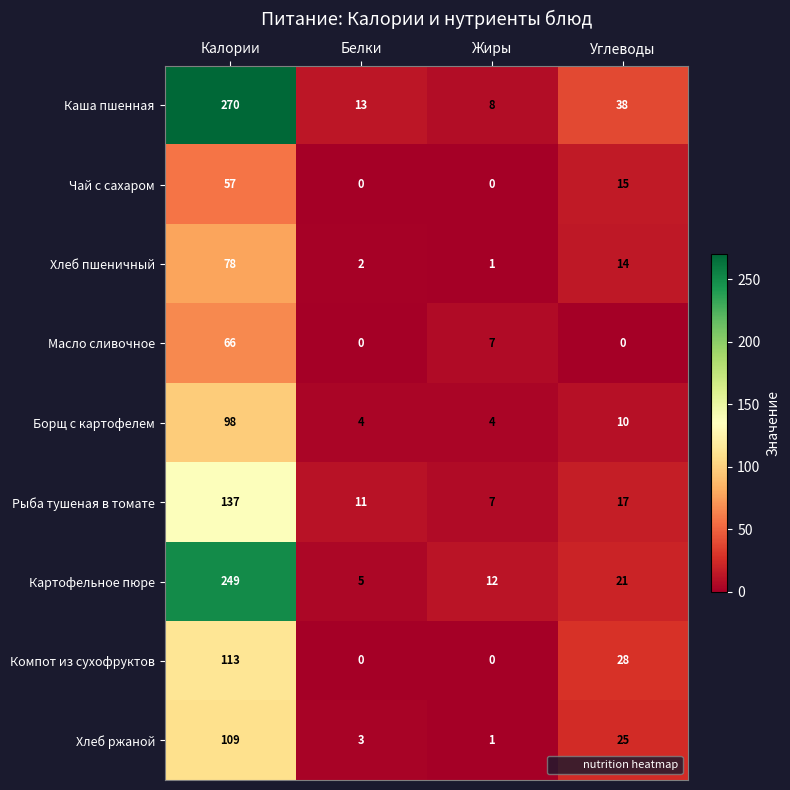

What is the maximum value for Хлеб пшеничный?

78